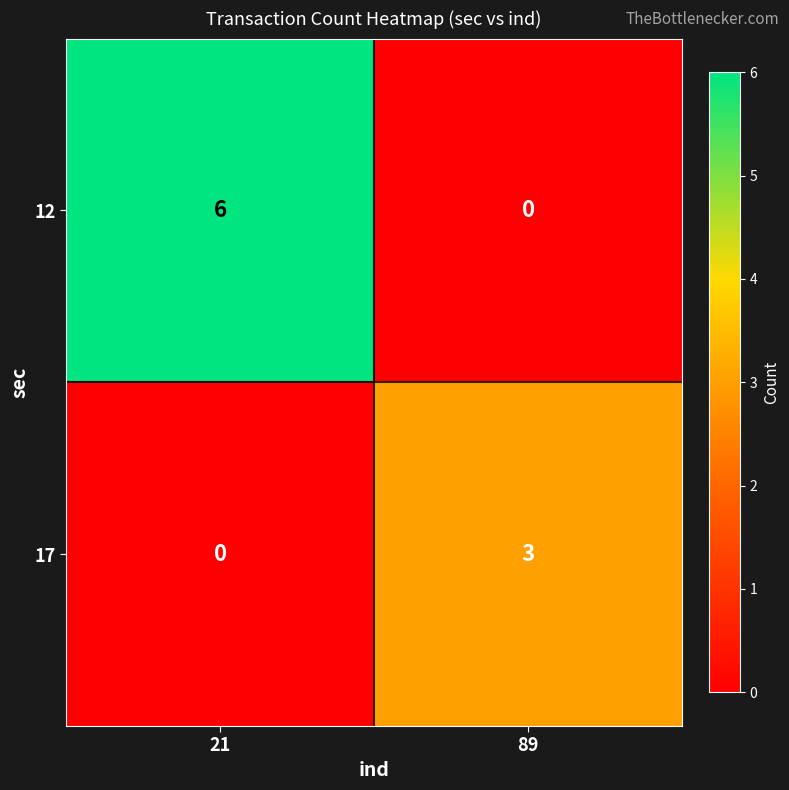

What is the approximate value of 17 at 89?

3